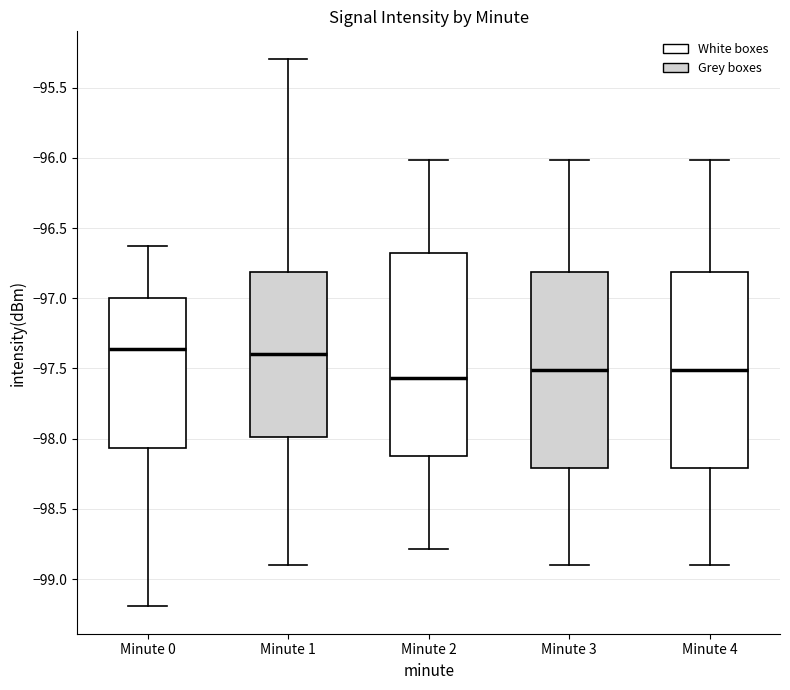

Reading left to right, transcribe this box plot: for each box, give where its median line is, the range the box spans, and where its two whiskers end, as read against the y-axis. The values are not printed on the chart, so give them approximately, as read against the axis.

Minute 0: median -97.35, box -98.05 to -97.00, whiskers -99.20 to -96.65
Minute 1: median -97.40, box -98.00 to -96.80, whiskers -98.90 to -95.30
Minute 2: median -97.55, box -98.10 to -96.70, whiskers -98.80 to -96.00
Minute 3: median -97.50, box -98.20 to -96.80, whiskers -98.90 to -96.00
Minute 4: median -97.50, box -98.20 to -96.80, whiskers -98.90 to -96.00